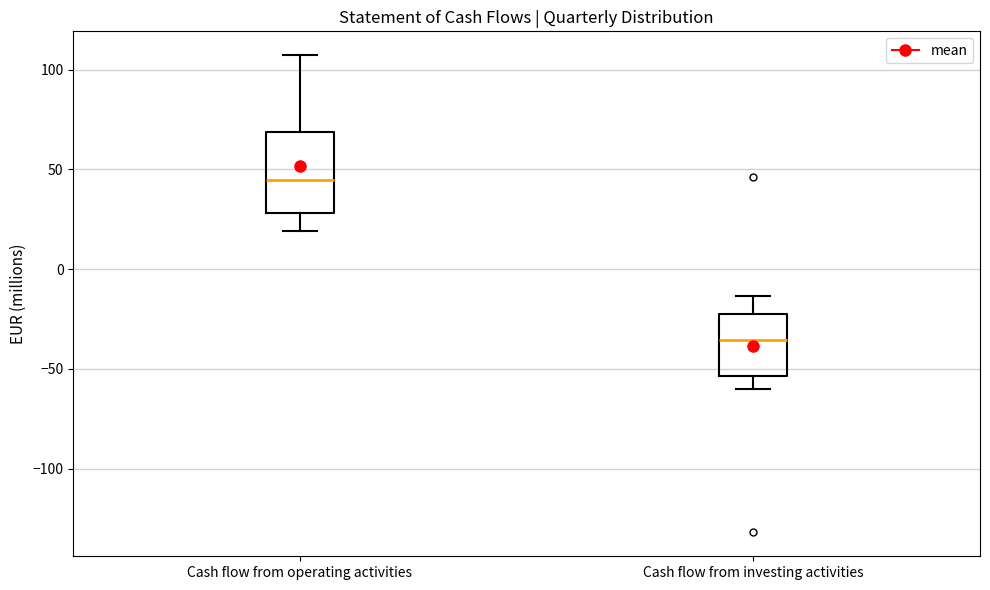

Reading left to right, transcribe this box plot: for each box, give where its median line is, the range the box spans, and where its two whiskers end, as read against the y-axis. The values are not printed on the chart, so give them approximately, as read against the axis.

Cash flow from operating activities: median 45, box 30 to 70, whiskers 20 to 105
Cash flow from investing activities: median -35, box -55 to -20, whiskers -60 to -15